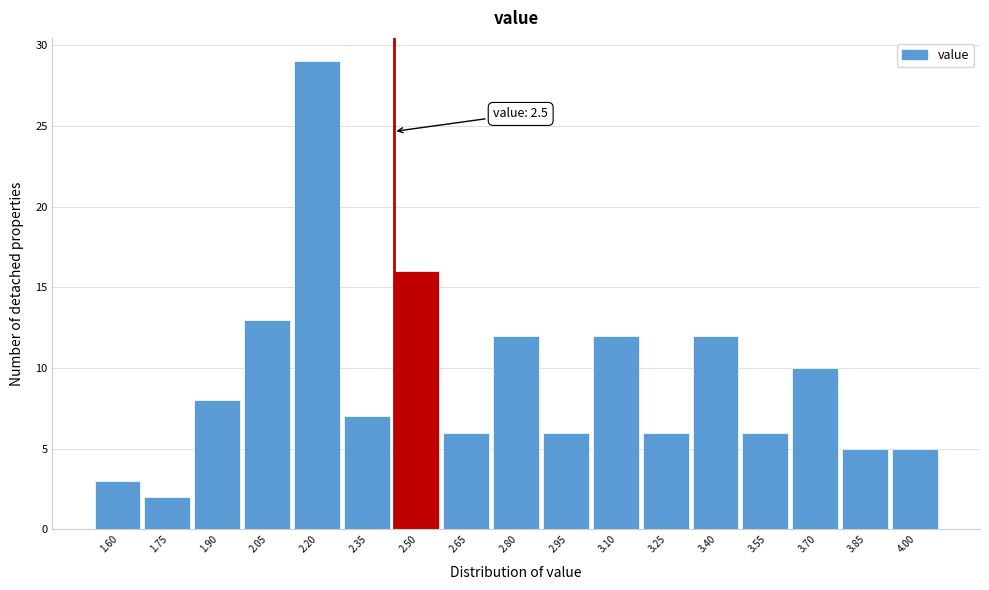

Reading left to right, transcribe all the data shown in this chart.

1.60=3	1.75=2	1.90=8	2.05=13	2.20=29	2.35=7	2.50=16	2.65=6	2.80=12	2.95=6	3.10=12	3.25=6	3.40=12	3.55=6	3.70=10	3.85=5	4.00=5